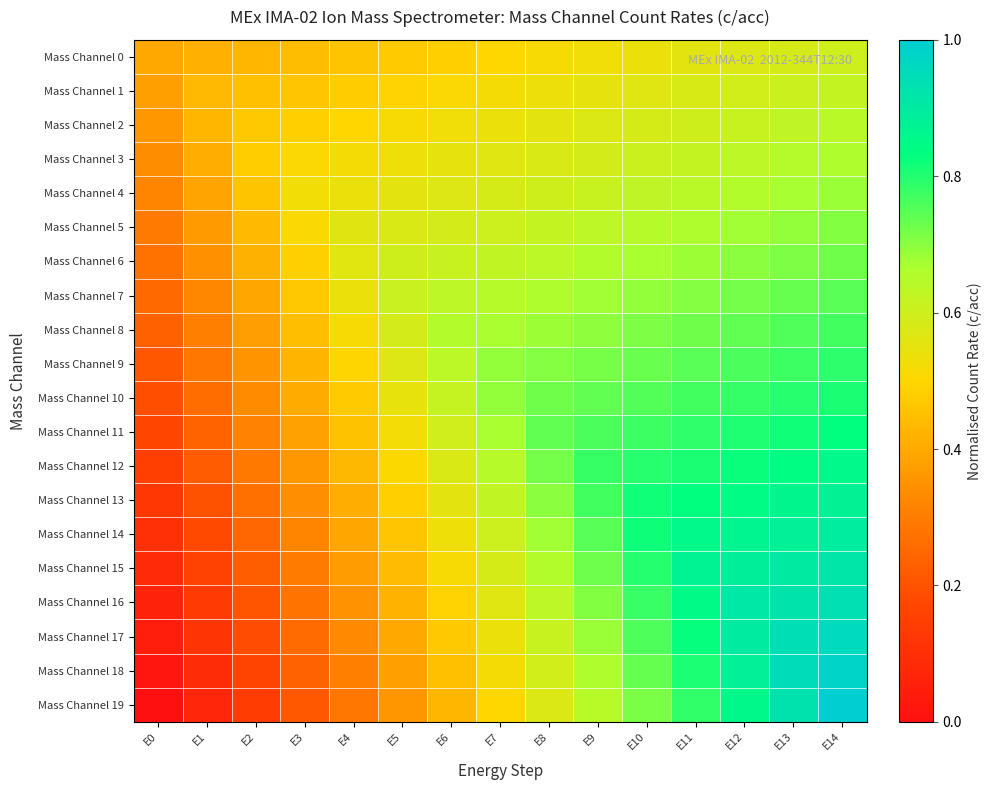

At how many categories does at least one series exceed 0?

15